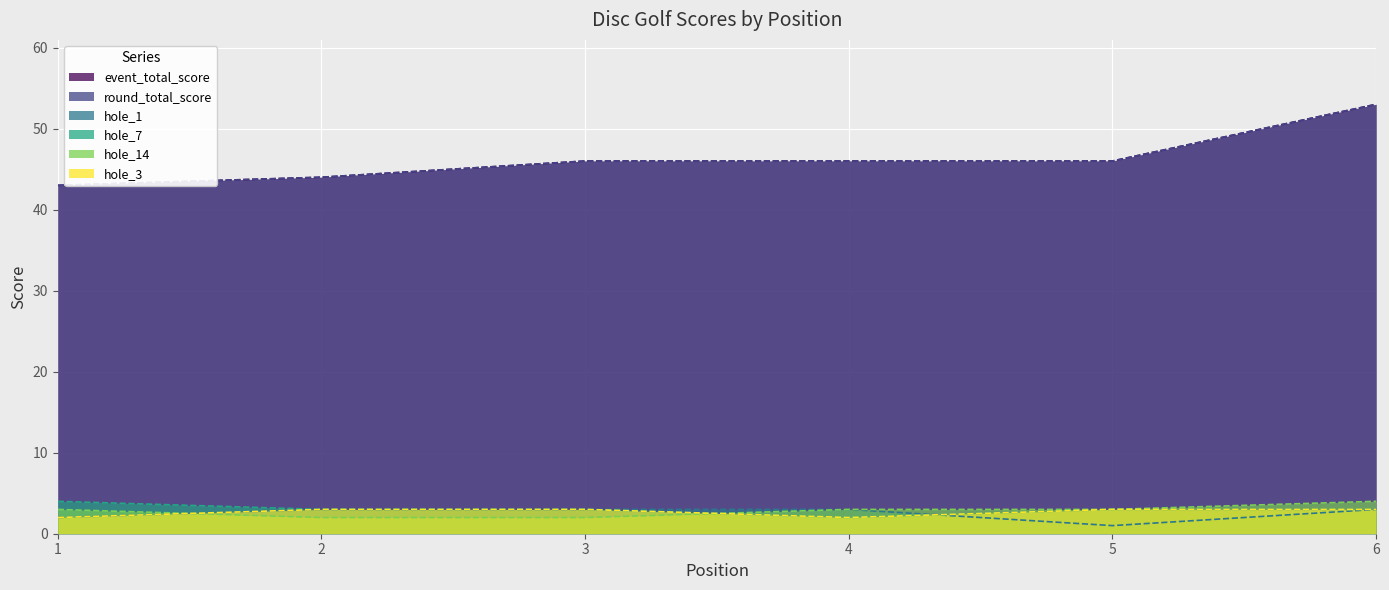

Reading left to right, list all the values displayed in this chart.

event_total_score: 43	44	46	46	46	53
round_total_score: 43	44	46	46	46	53
hole_1: 2	3	3	3	1	3
hole_7: 4	3	3	2	3	3
hole_14: 3	2	2	3	3	4
hole_3: 2	3	3	2	3	3